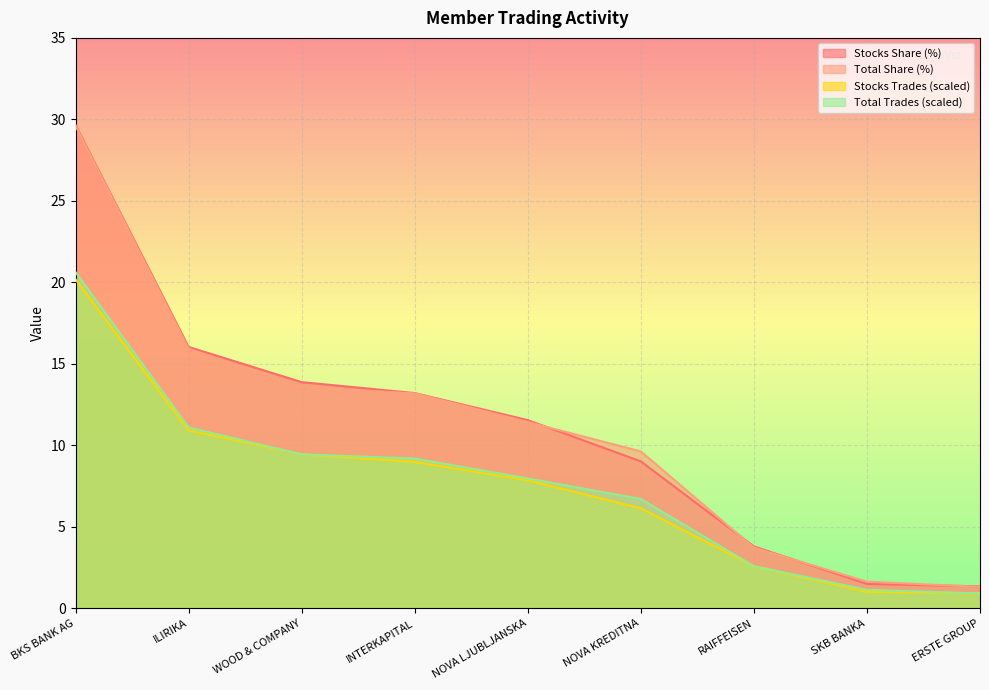

Reading left to right, list all the values displayed in this chart.

Stocks Trades: 20.2	10.9	9.4	9.0	7.9	6.1	2.6	1.0	0.9
Stocks Share (%): 29.7	16.0	13.9	13.2	11.6	9.0	3.8	1.5	1.4
Total Trades: 20.6	11.1	9.4	9.2	8.0	6.7	2.6	1.1	0.9
Total Share (%): 29.6	15.9	13.6	13.2	11.4	9.6	3.7	1.6	1.3